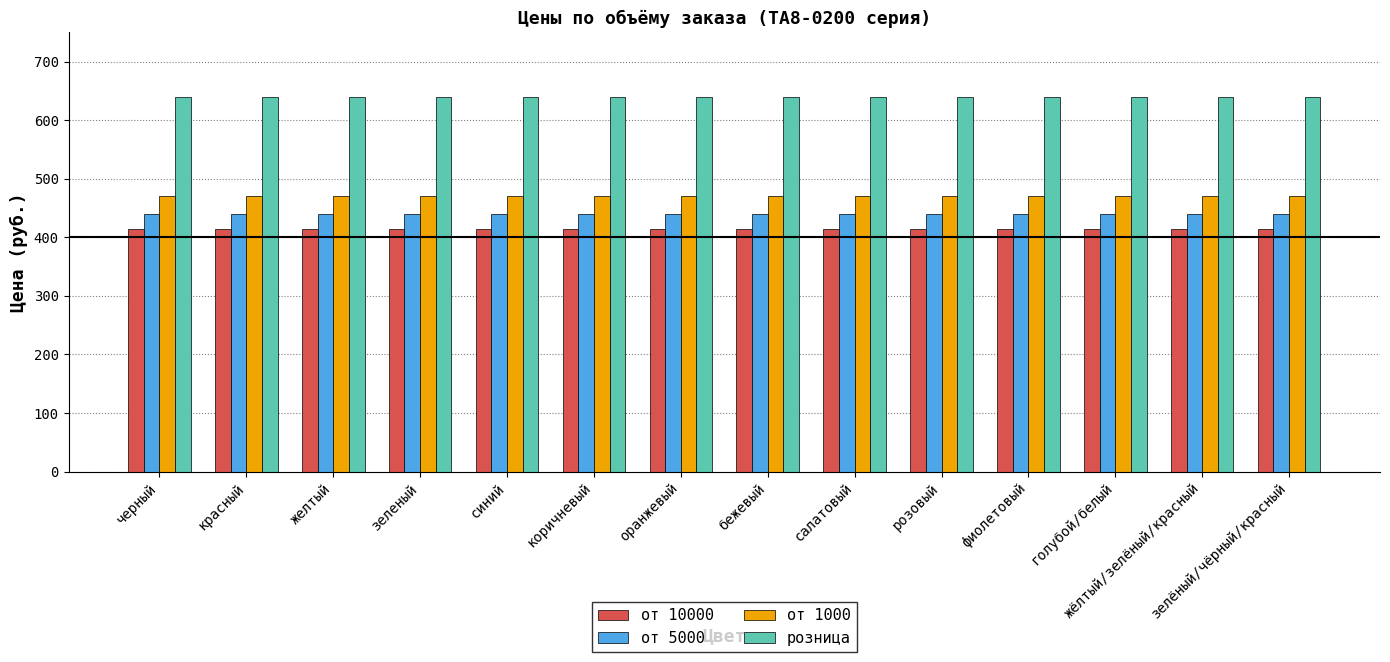

How many bars are there in total?

56